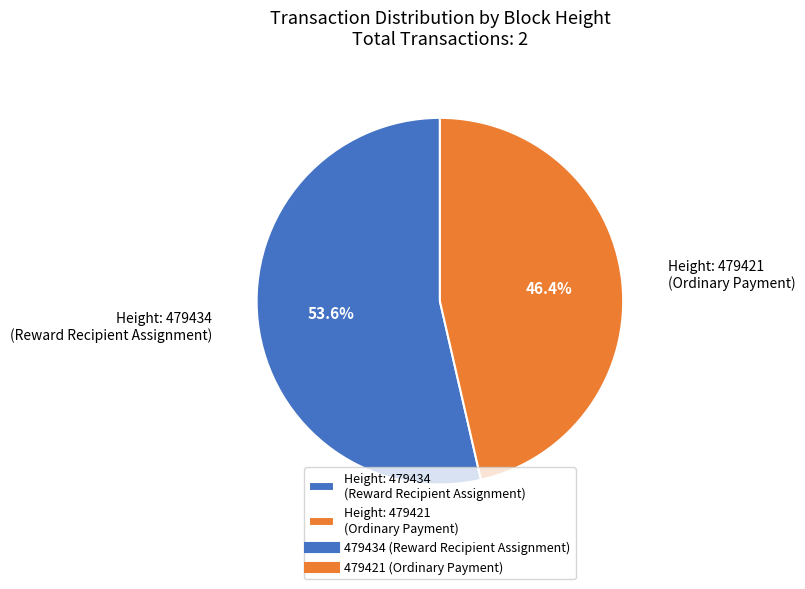

Between Height: 479421 (Ordinary Payment) and Height: 479434 (Reward Recipient Assignment), which is larger?

Height: 479434 (Reward Recipient Assignment)